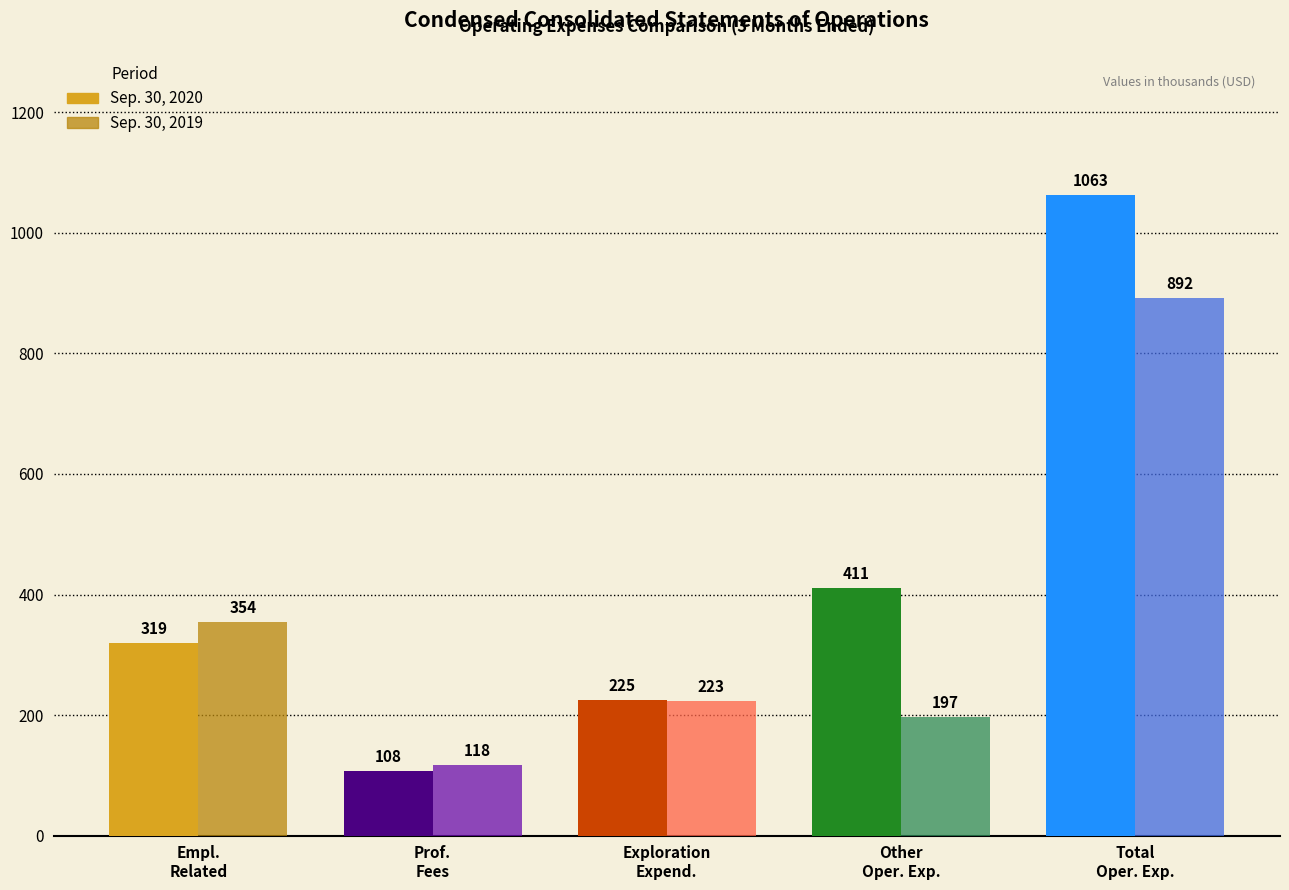

At which category does the chart reach its peak across all series?

Total operating expenses